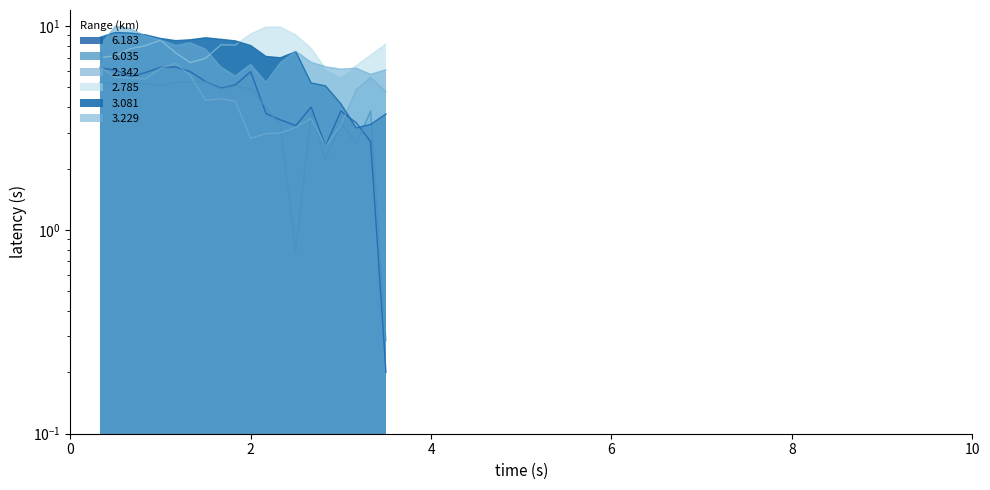

Which series ends up on top after the final intersection of 3.081 and 2.785?

2.785